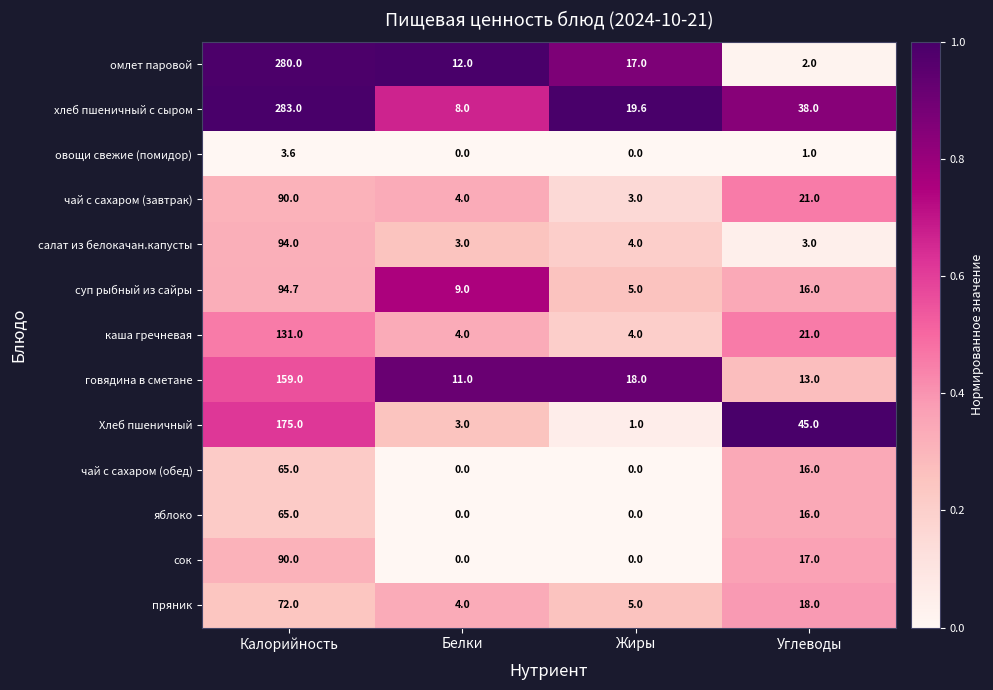

Which series has the largest total across all categories?

хлеб пшеничный с сыром